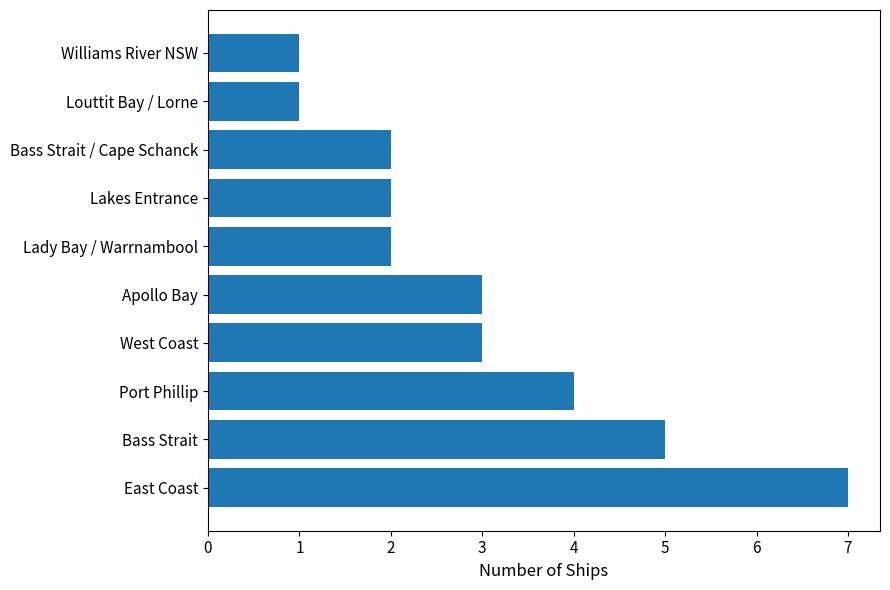

What is the smallest value displayed?

1